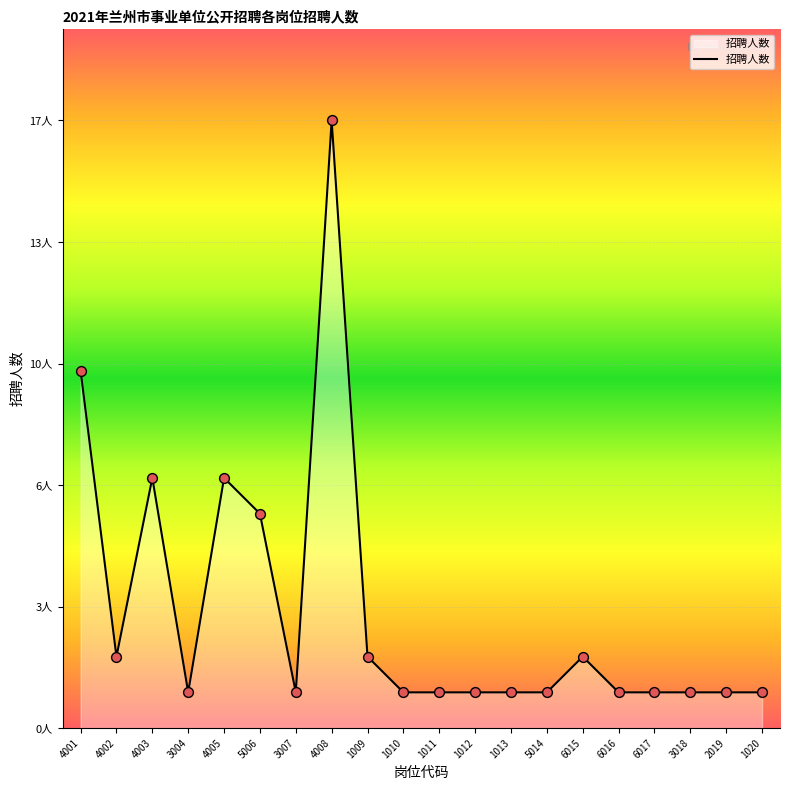

Between 1020 and 3007, which is larger?

1020